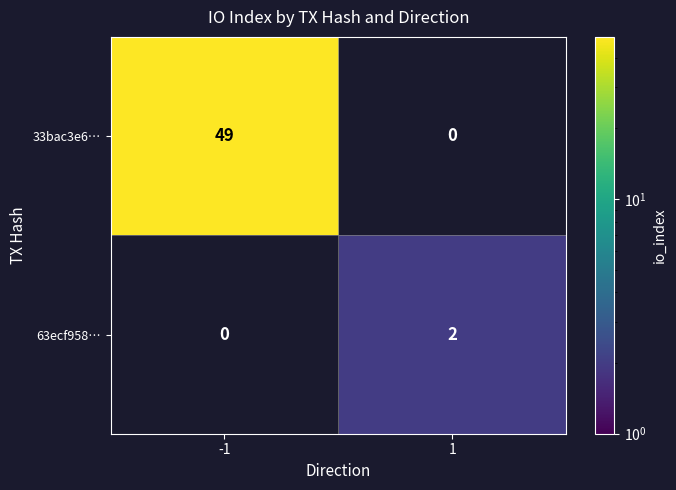

Is it true that 63ecf958… equals 0 at -1?

True